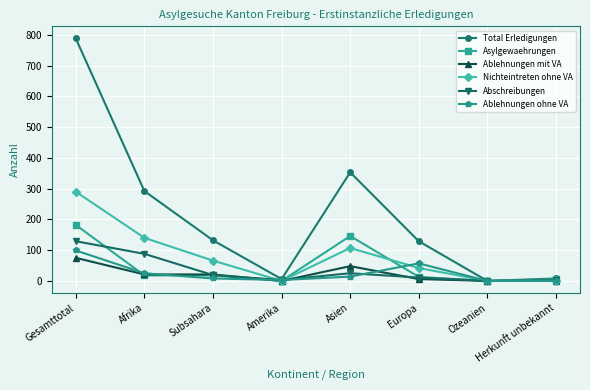

What is the maximum value shown in the chart?

788